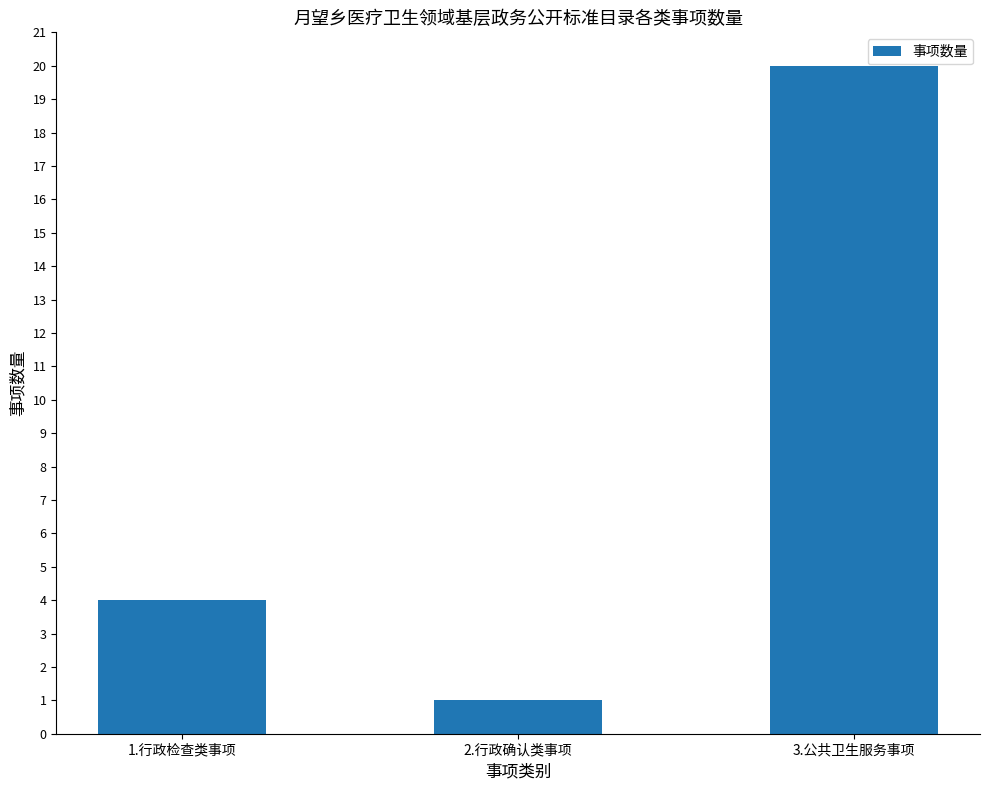

List the labels in order of value, smallest first.

2.行政确认类事项, 1.行政检查类事项, 3.公共卫生服务事项